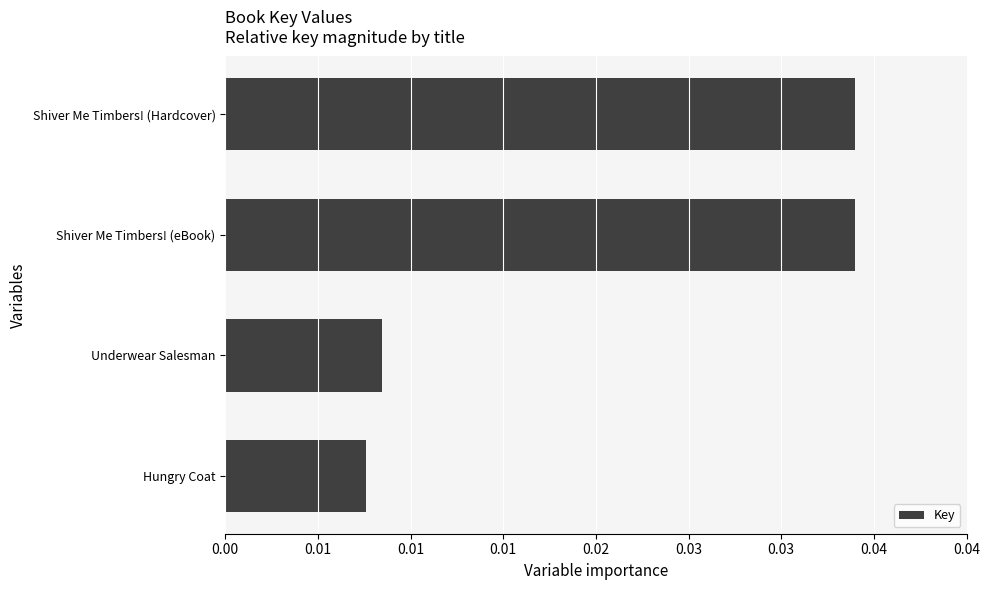

Are the bars horizontal?

Yes